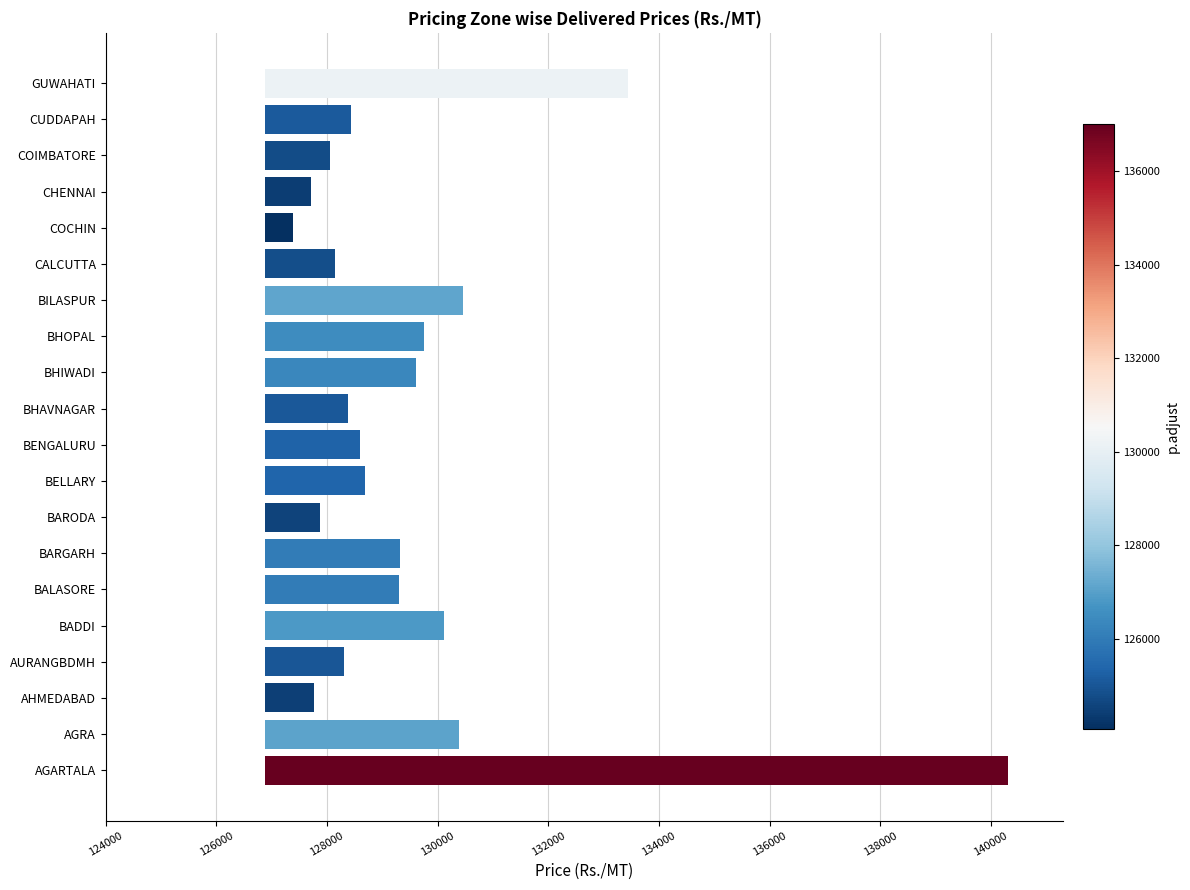

Where is the data nearest to the value 6965?

GUWAHATI